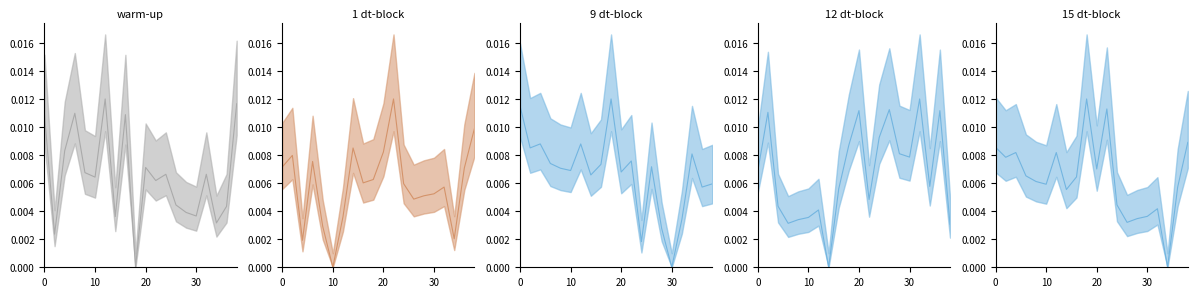

What are all the series names shown in the legend?

warm-up, 1 dt-block, 9 dt-block, 12 dt-block, 15 dt-block